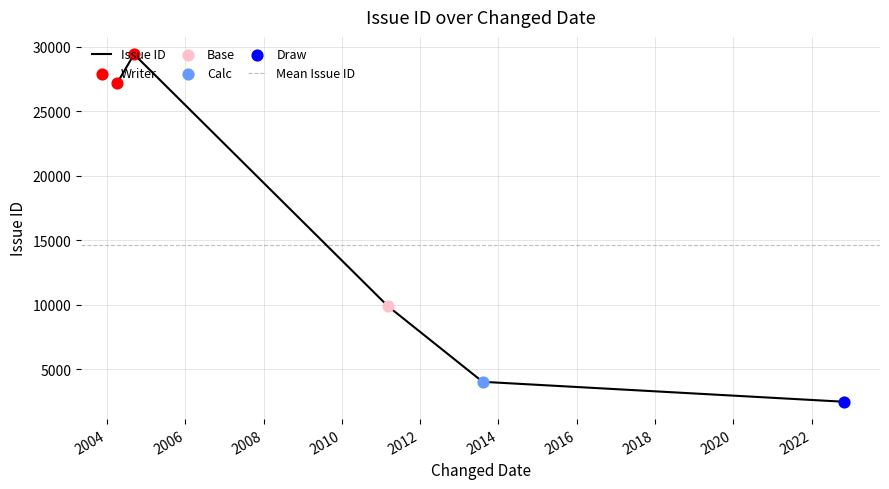

What is the change in value from 2013-08-07 to 2011-03-07?

+5859